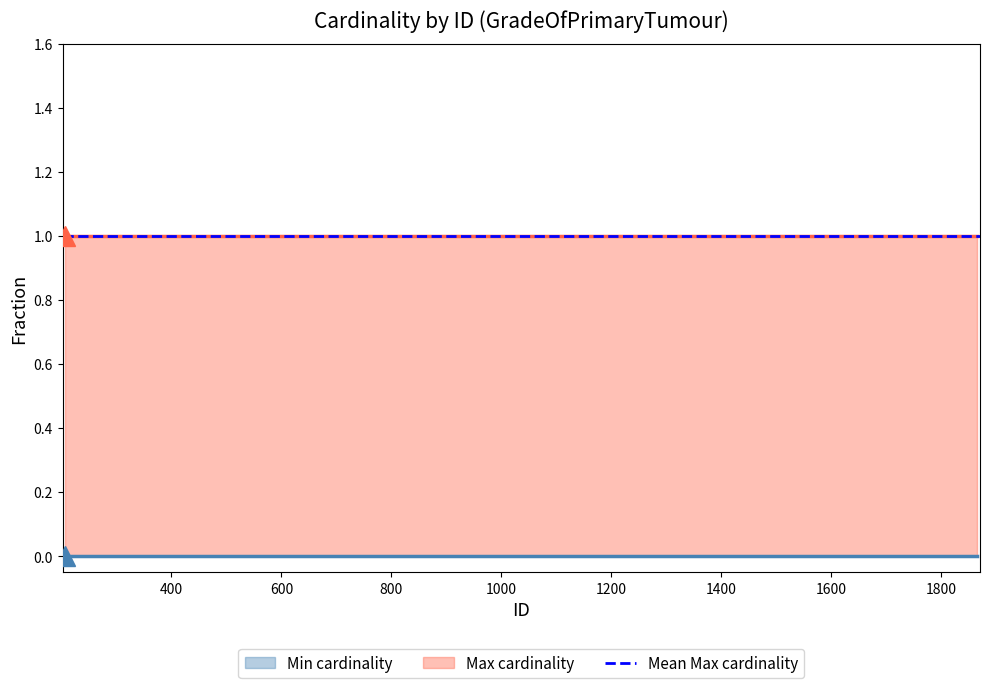

Reading left to right, extract all data points from this chart.

Min cardinality: 207=0	208=0	209=0	1866=0
Max cardinality: 207=1	208=1	209=1	1866=1